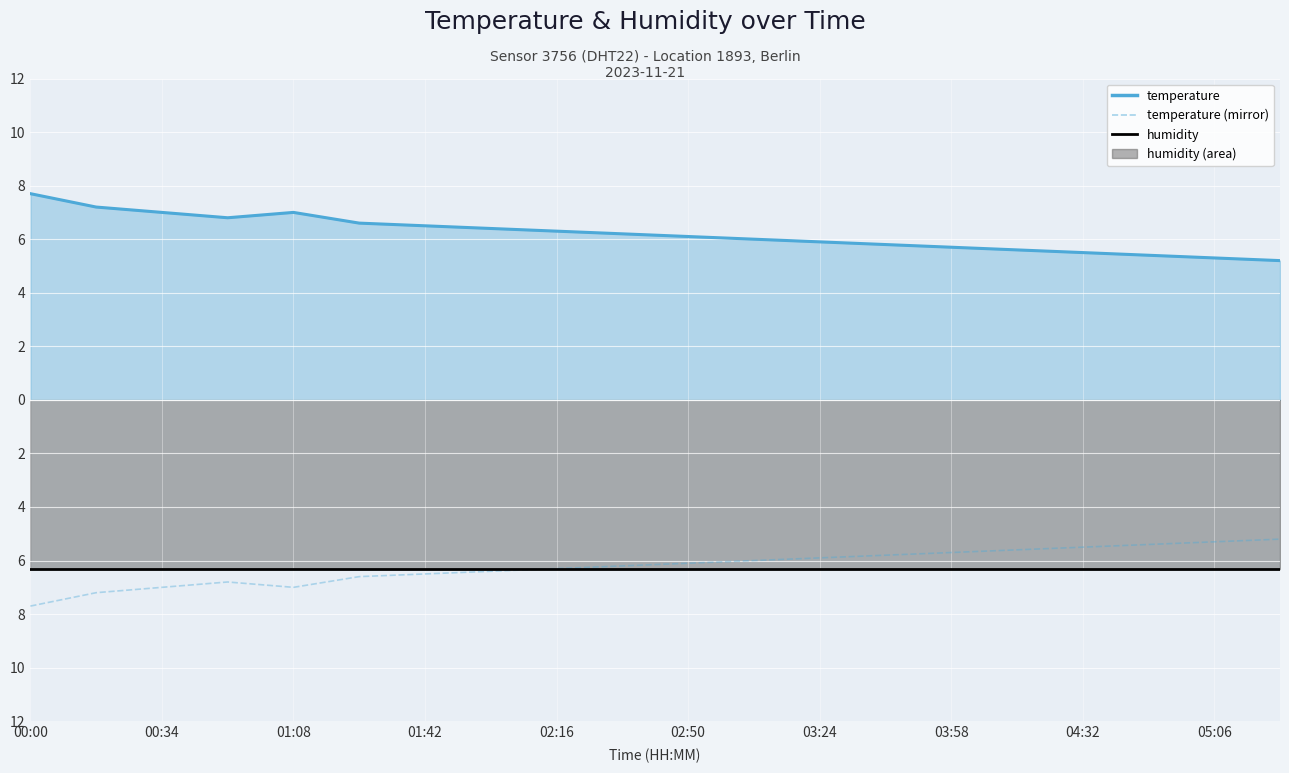

Reading right to left, extract all data points from this chart.

temperature (line): 5.2	5.3	5.4	5.5	5.6	5.7	5.8	5.9	6.0	6.1	6.2	6.3	6.4	6.5	6.6	7.0	6.8	7.0	7.2	7.7
temperature (mirror): -5.2	-5.3	-5.4	-5.5	-5.6	-5.7	-5.8	-5.9	-6.0	-6.1	-6.2	-6.3	-6.4	-6.5	-6.6	-7.0	-6.8	-7.0	-7.2	-7.7
humidity (line): -6.3	-6.3	-6.3	-6.3	-6.3	-6.3	-6.3	-6.3	-6.3	-6.3	-6.3	-6.3	-6.3	-6.3	-6.3	-6.3	-6.3	-6.3	-6.3	-6.3